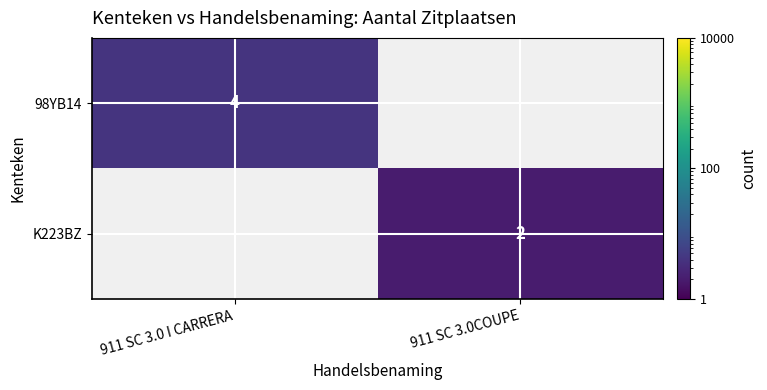

The 98YB14 series shows 7 at 911 SC 3.0 I CARRERA. True or false?

False